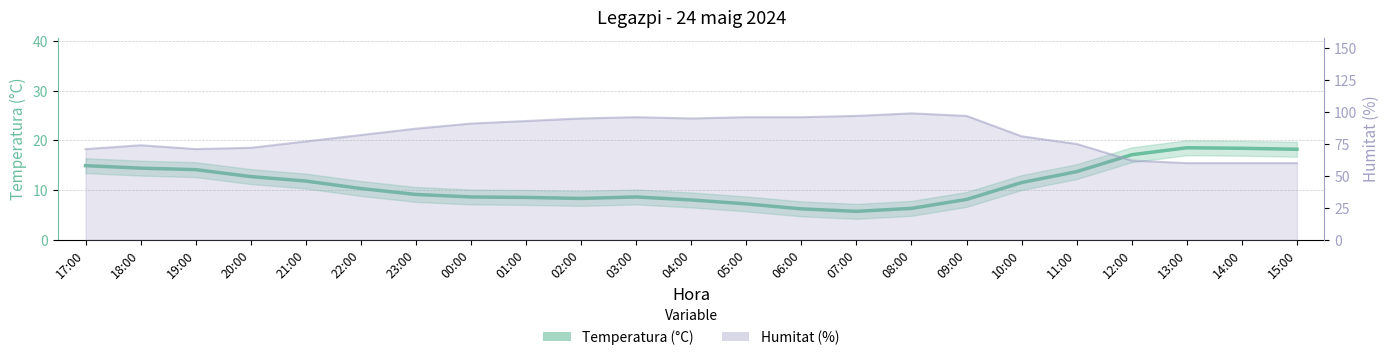

How many data points does each series have?

23